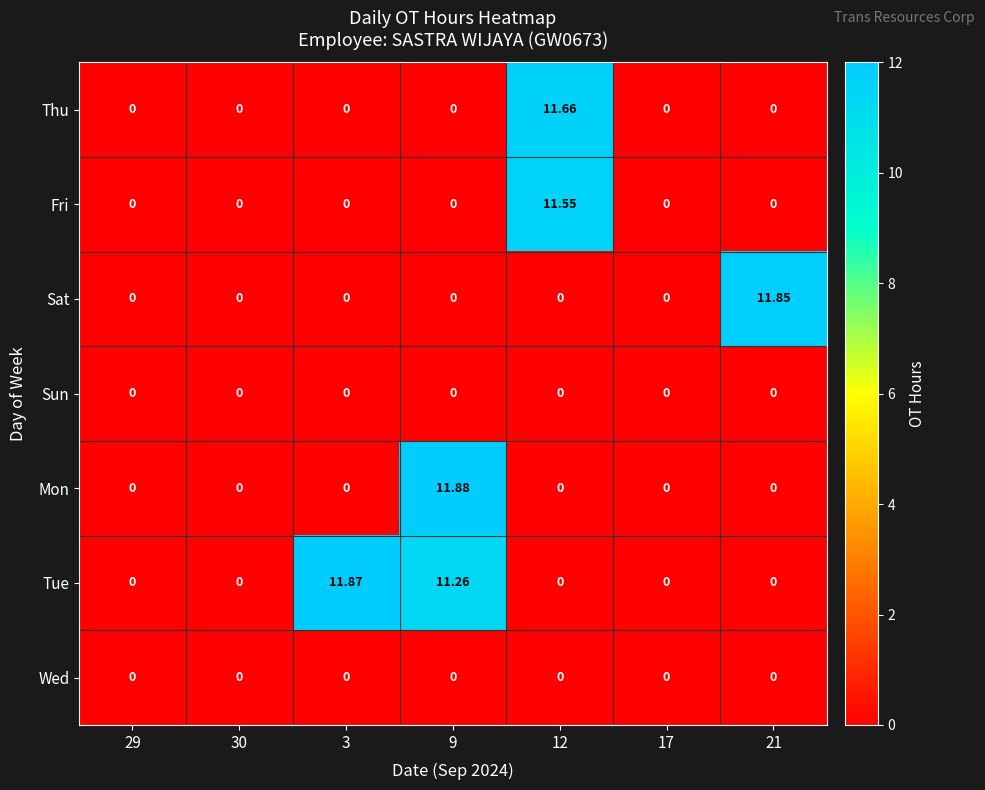

Between 30 and 21, which series saw the biggest shift?

Sat